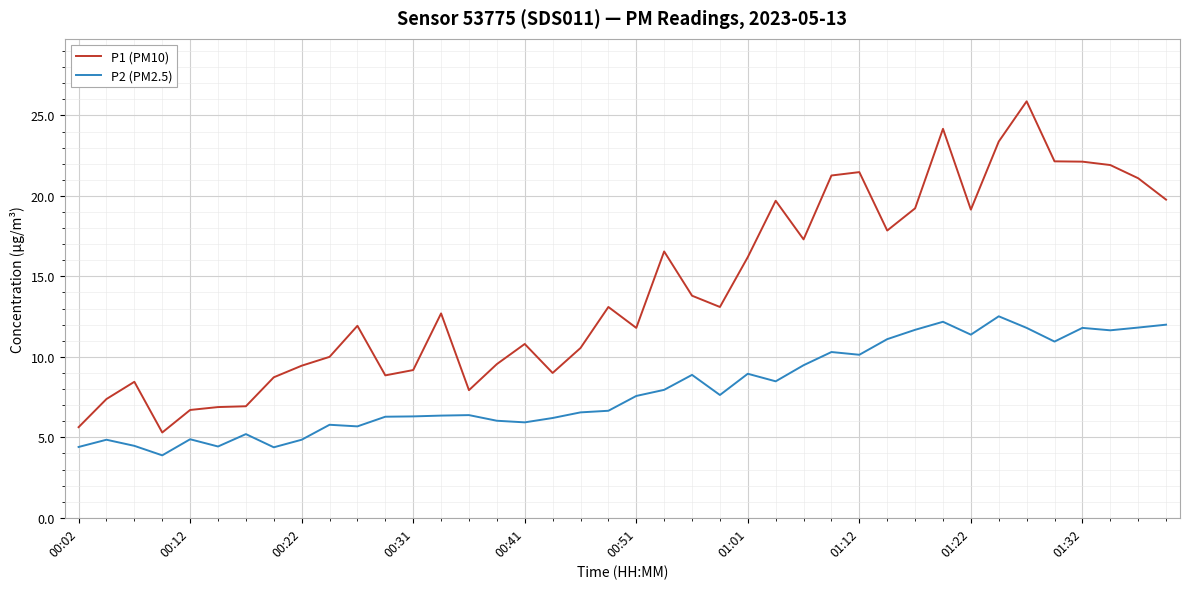

Rank the series by their average value, from highest to lowest.

P1 (PM10), P2 (PM2.5)